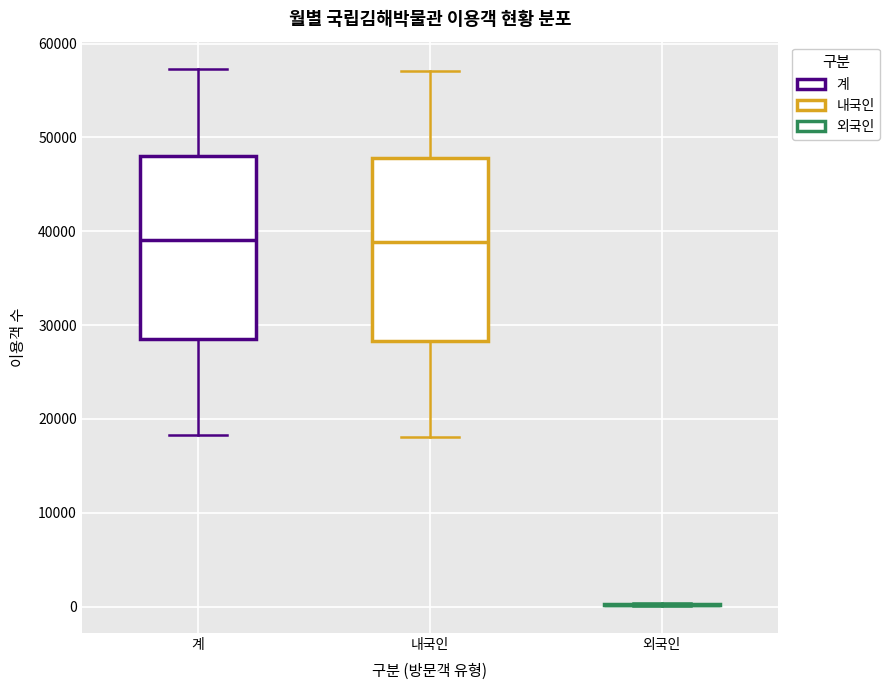

Reading left to right, read every box against the y-axis: the position of its median line, the range the box covers, and the ends of its whiskers. The values are not printed on the chart, so give them approximately, as read against the axis.

계: median 39000, box 29000 to 48000, whiskers 18000 to 57000
내국인: median 39000, box 28000 to 48000, whiskers 18000 to 57000
외국인: box collapsed to a line at 0, whiskers 0 to 0